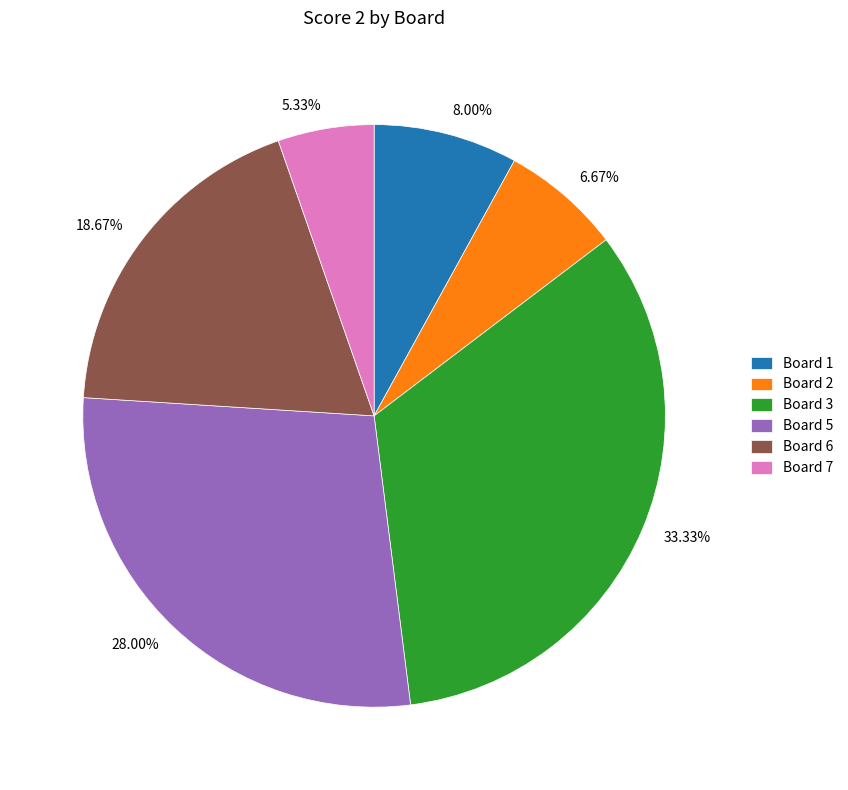

Is the sum of 5.33% and 6.67% greater than half?

No